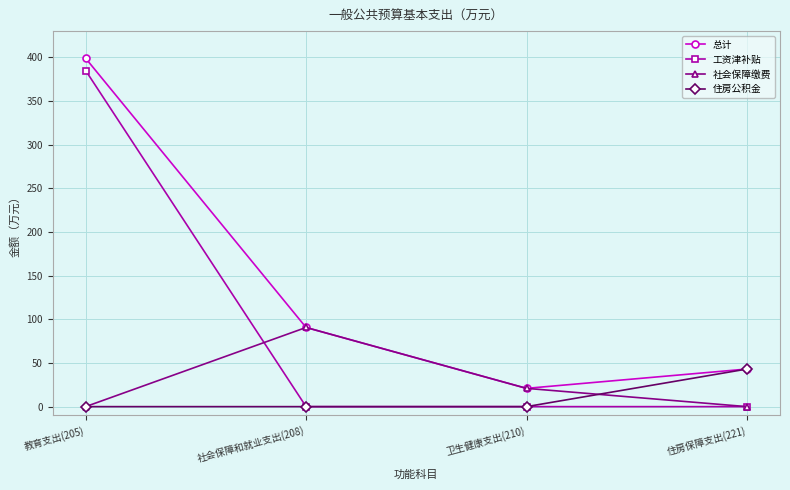

Where is the first local minimum for 总计?

卫生健康支出(210)